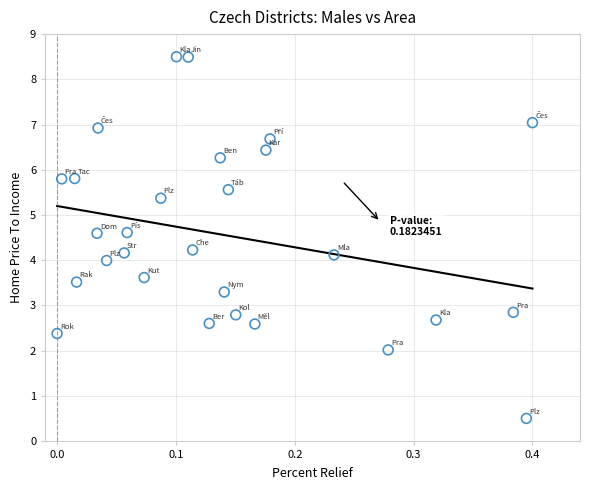

What is the range of X values (max minus min)?

0.4